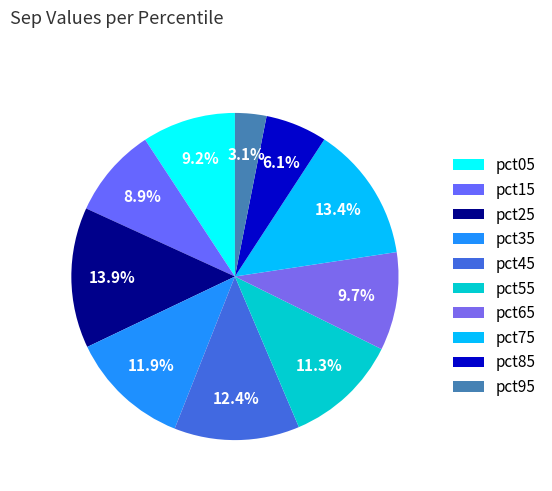

Between pct75 and pct15, which is larger?

pct75